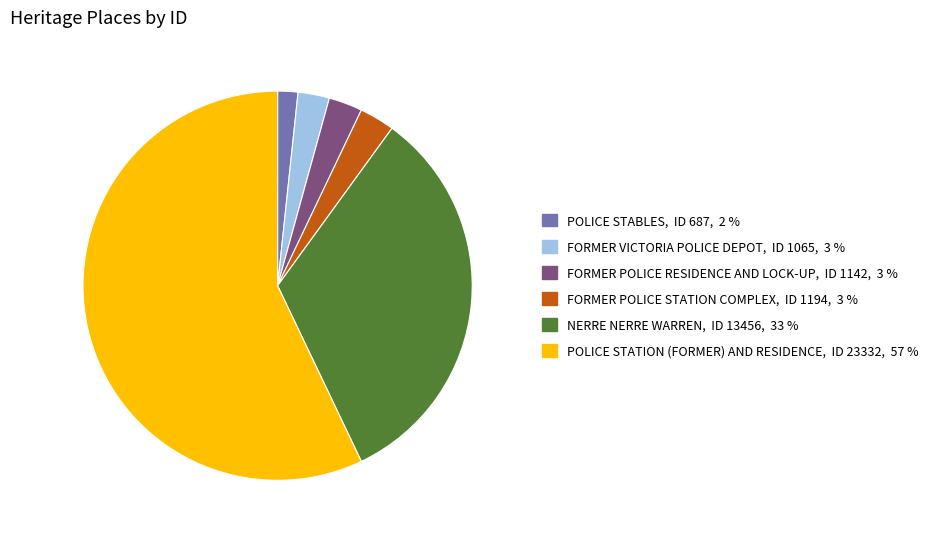

The FORMER VICTORIA POLICE DEPOT slice represents 17% of the pie. True or false?

False